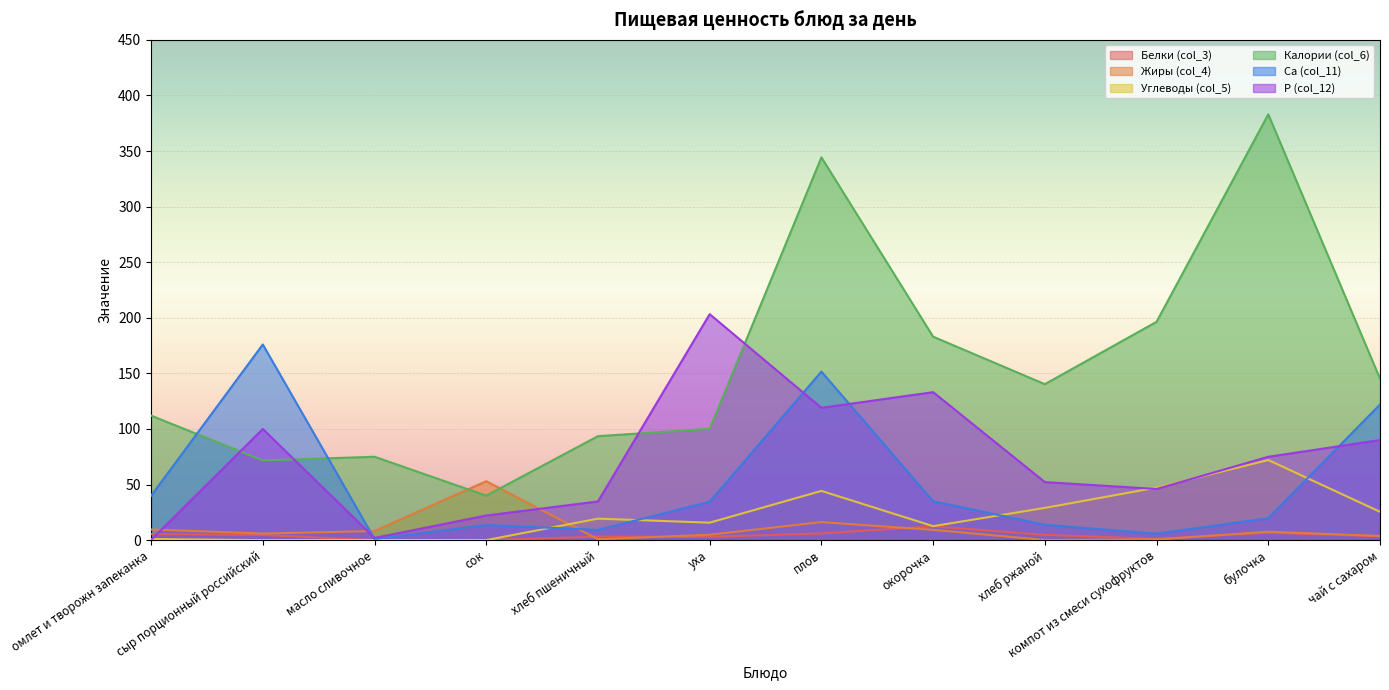

True or false: Углеводы (col_5) and P (col_12) intersect in this chart.

True